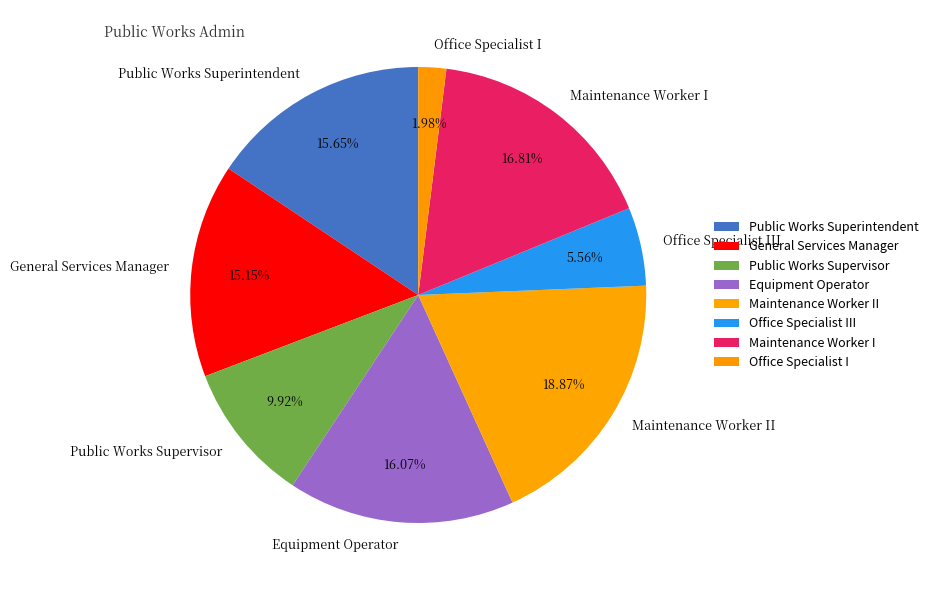

Which category has the biggest portion of the pie?

Maintenance Worker II